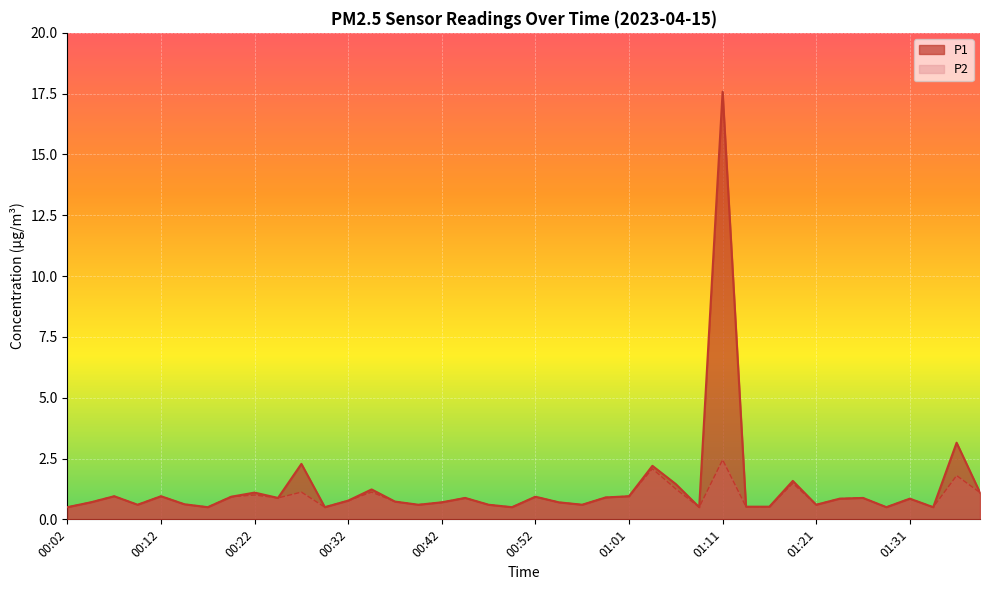

What is the difference between the maximum and minimum values in the P2 series?

2.0